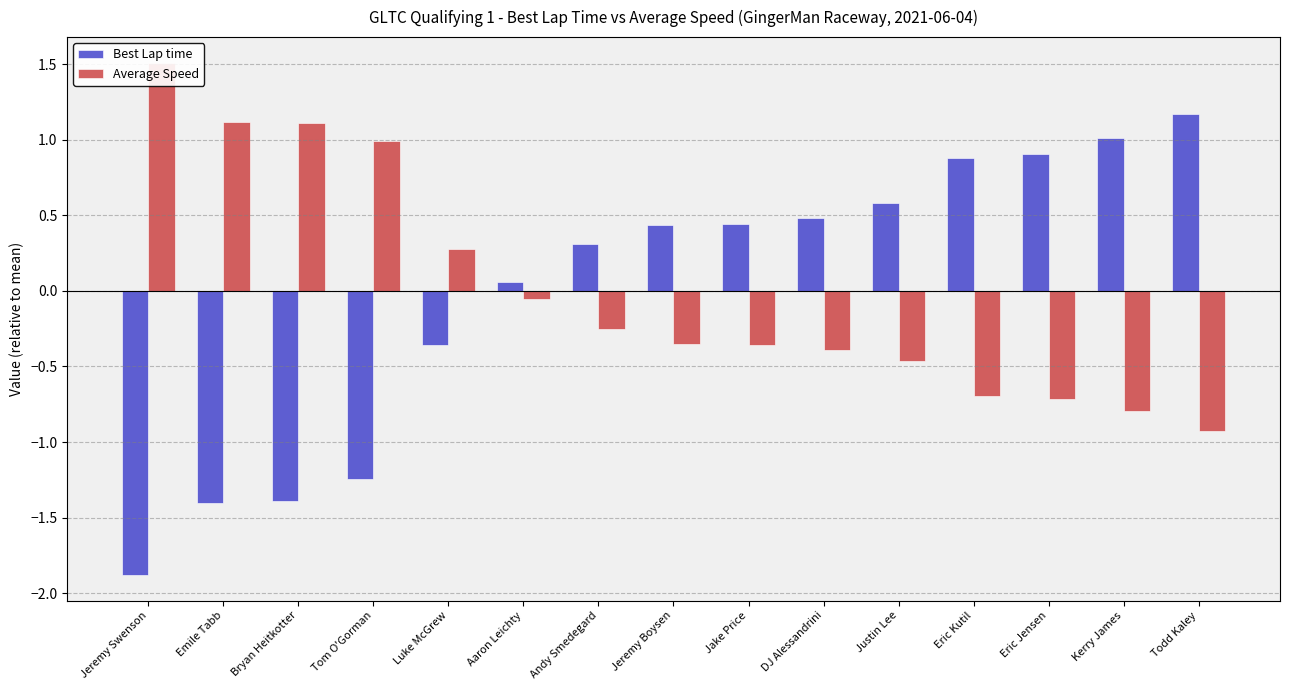

Which category has the highest value in the Best Lap time series?

Todd Kaley